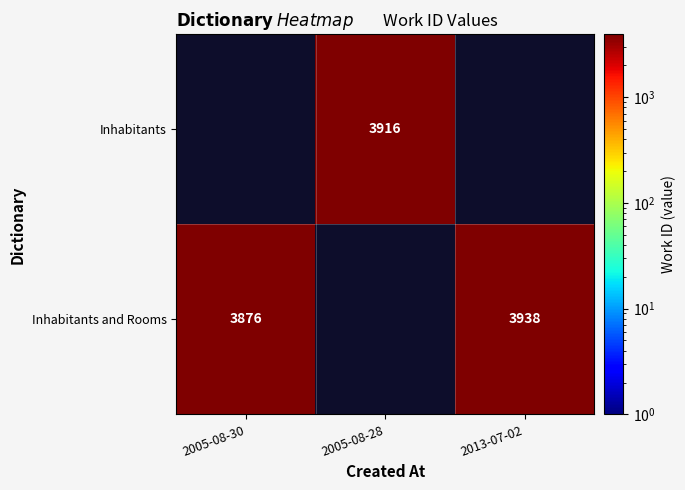

What is the difference between the Inhabitants and Rooms values at 2013-07-02 and 2005-08-30?

62